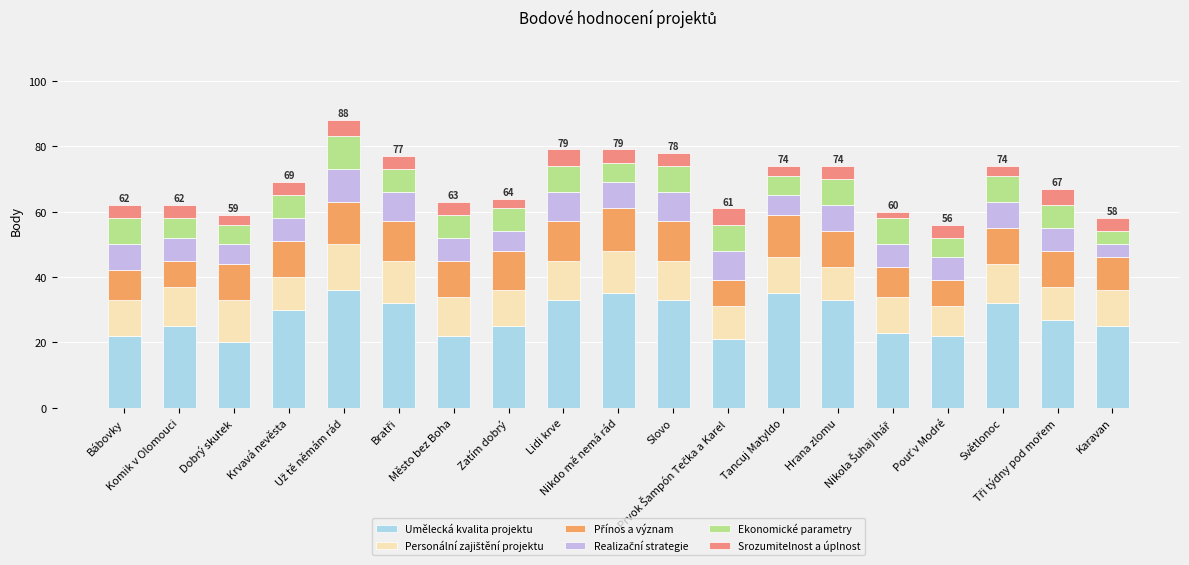

What is the lowest value of the Umělecká kvalita projektu series?

20